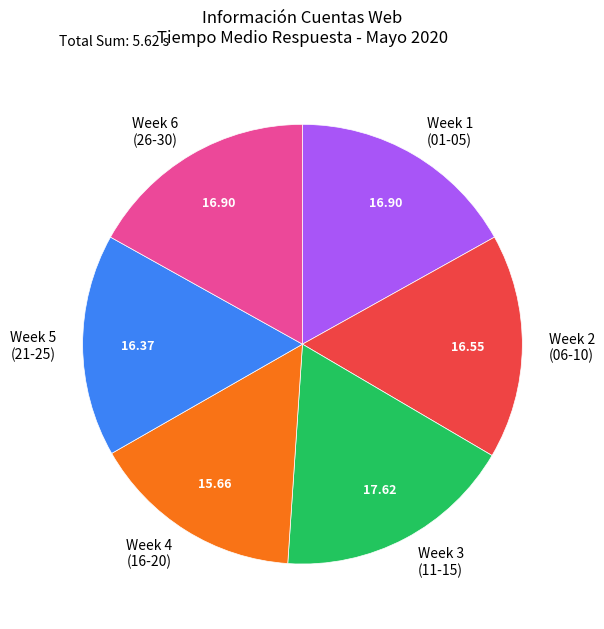

What is the ratio of the value at Week 5 (21-25) to the value at Week 6 (26-30)?

1.0